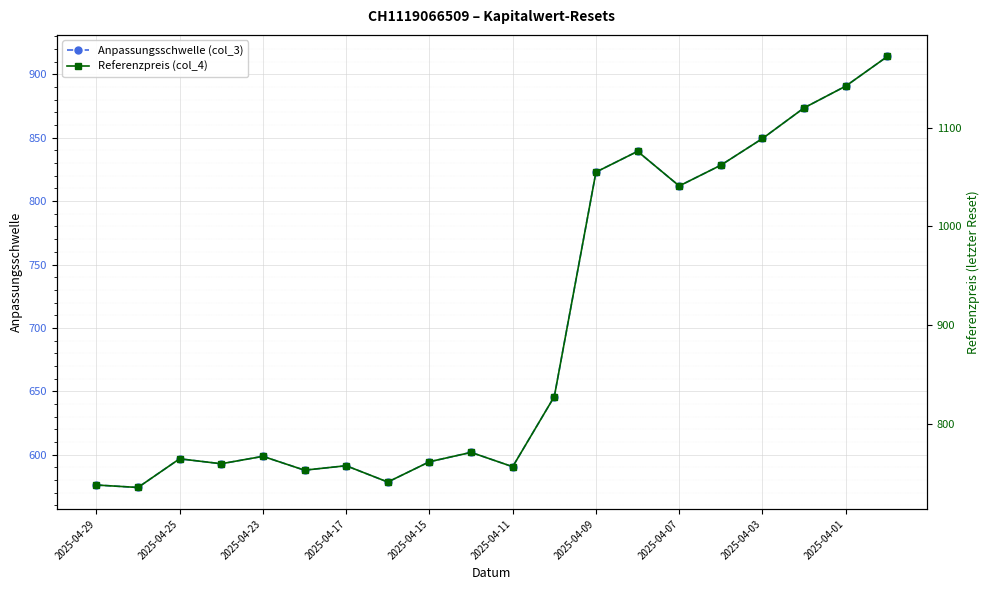

What is the lowest value of the Anpassungsschwelle (col_3) series?

574.1